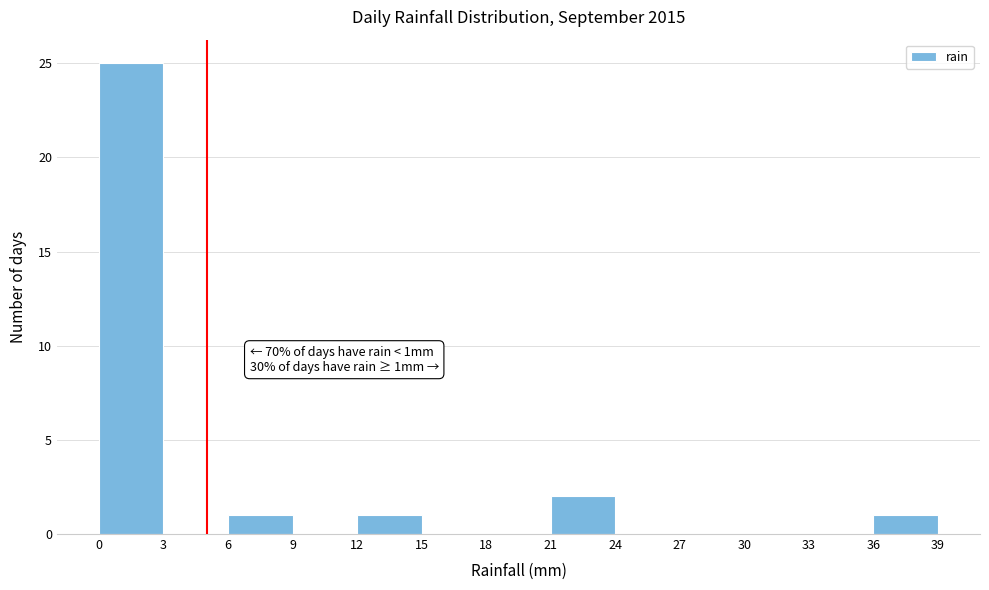

Which range on the x-axis has the tallest bar?

0 to 3